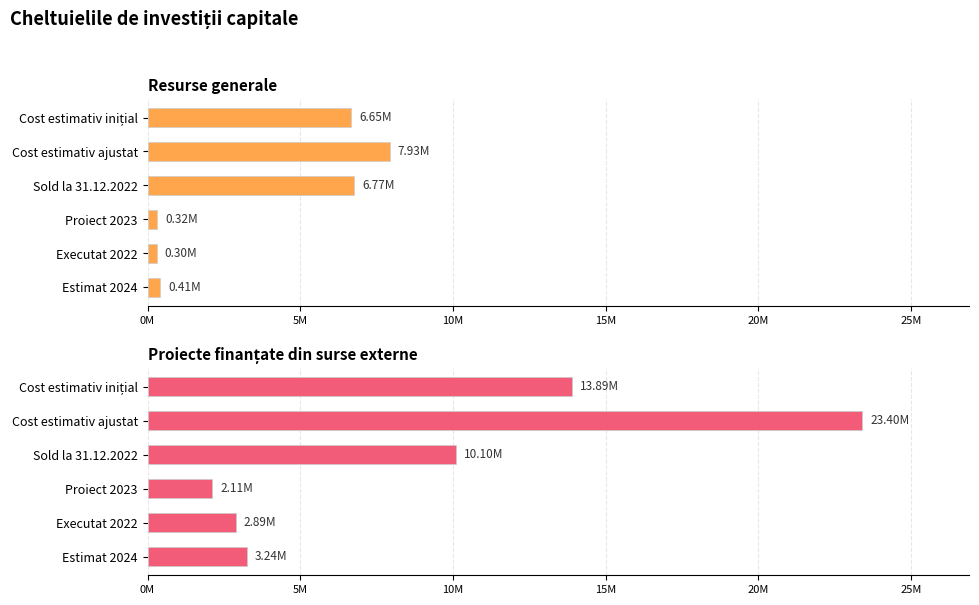

How many bars are there in each group?

2